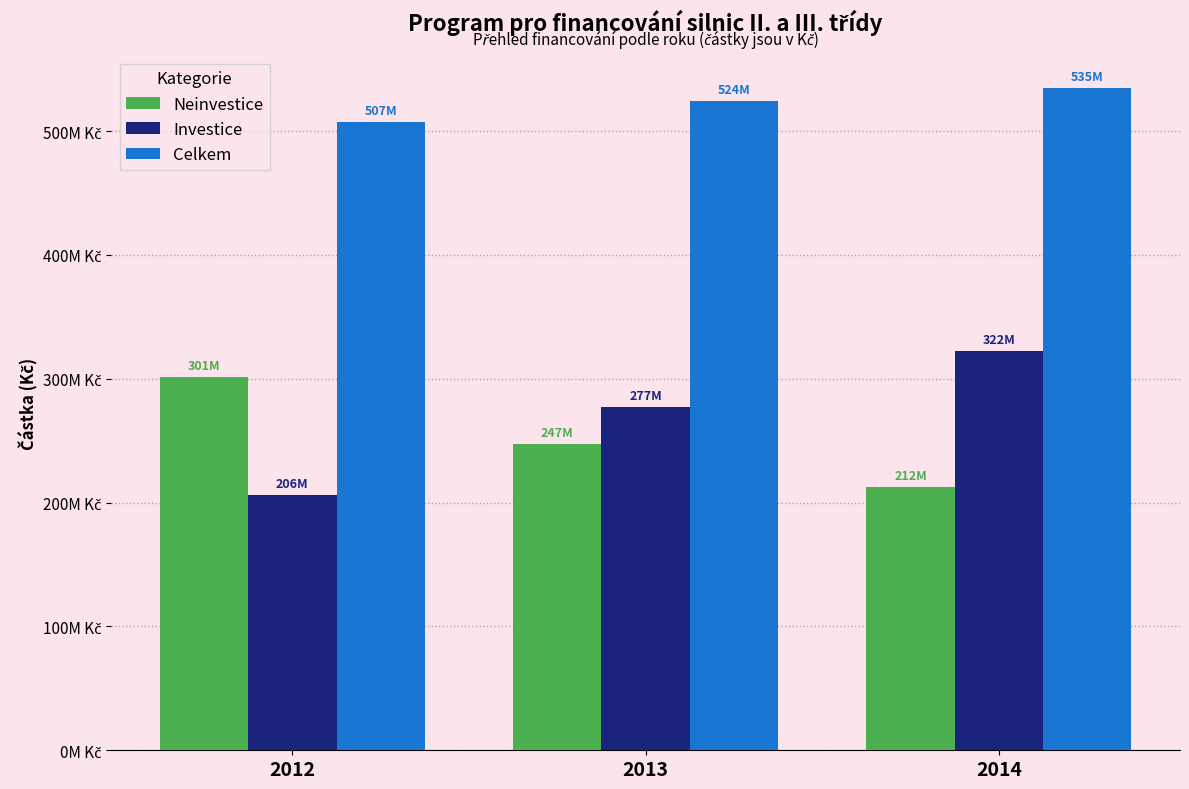

What is the difference between the Celkem values at 2012 and 2014?

27161550.9